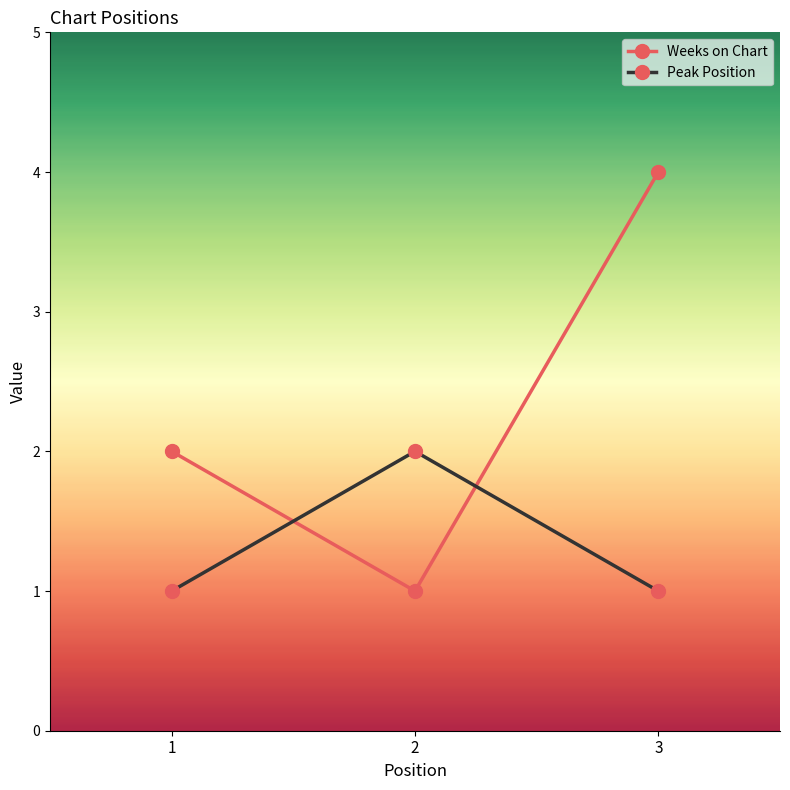

Which series has the largest total across all categories?

Weeks on Chart